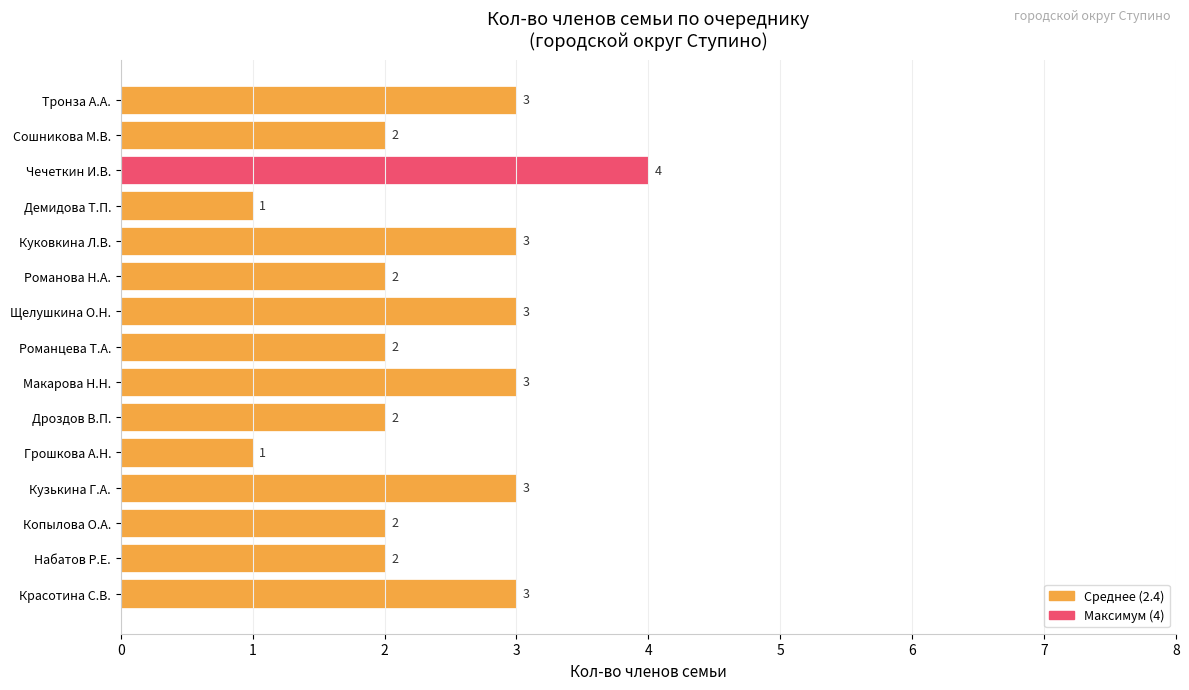

What is the sum of all values?

36